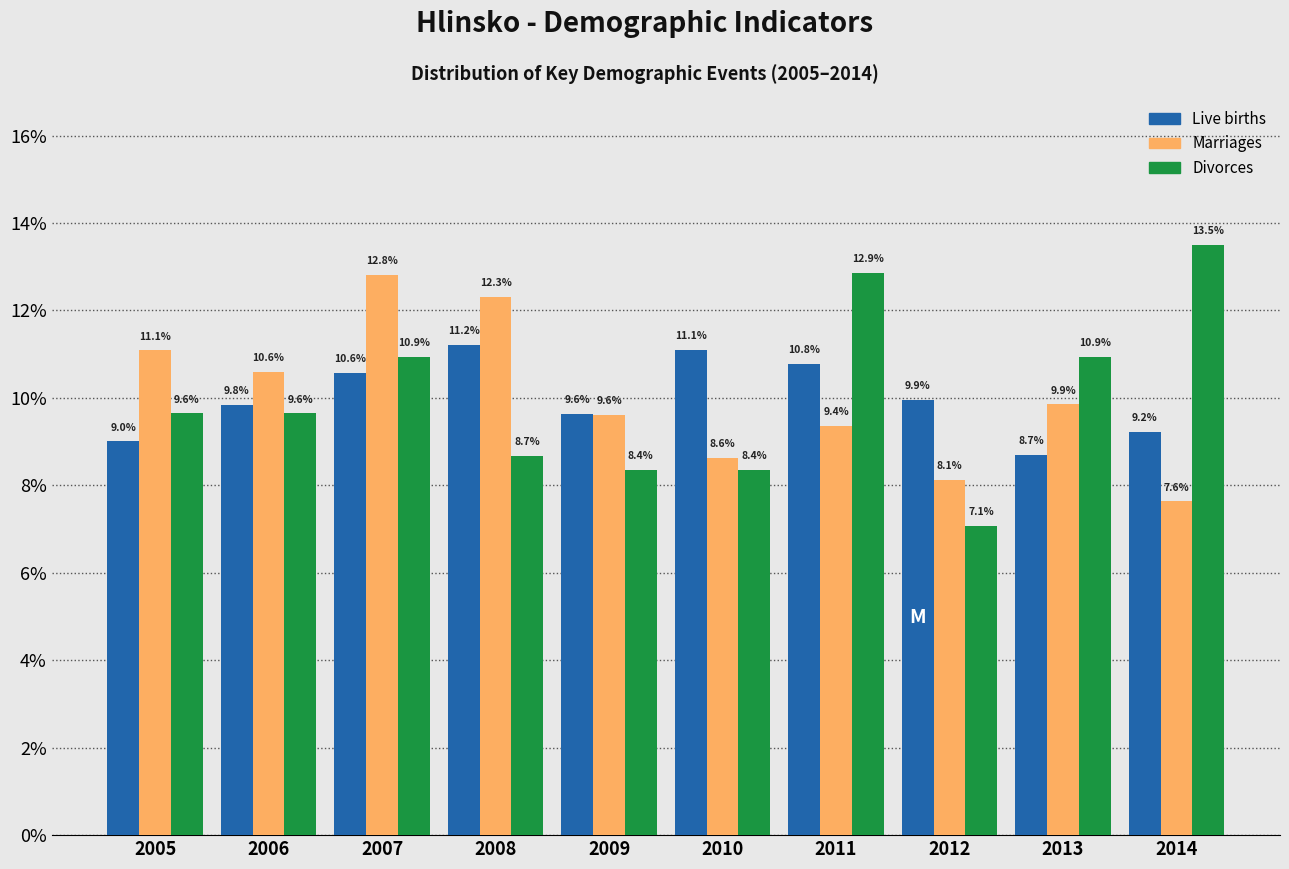

Reading right to left, what are all the values shown in this chart?

Live births: 9.2	8.7	9.9	10.8	11.1	9.6	11.2	10.6	9.8	9.0
Marriages: 7.6	9.9	8.1	9.4	8.6	9.6	12.3	12.8	10.6	11.1
Divorces: 13.5	10.9	7.1	12.9	8.4	8.4	8.7	10.9	9.6	9.6